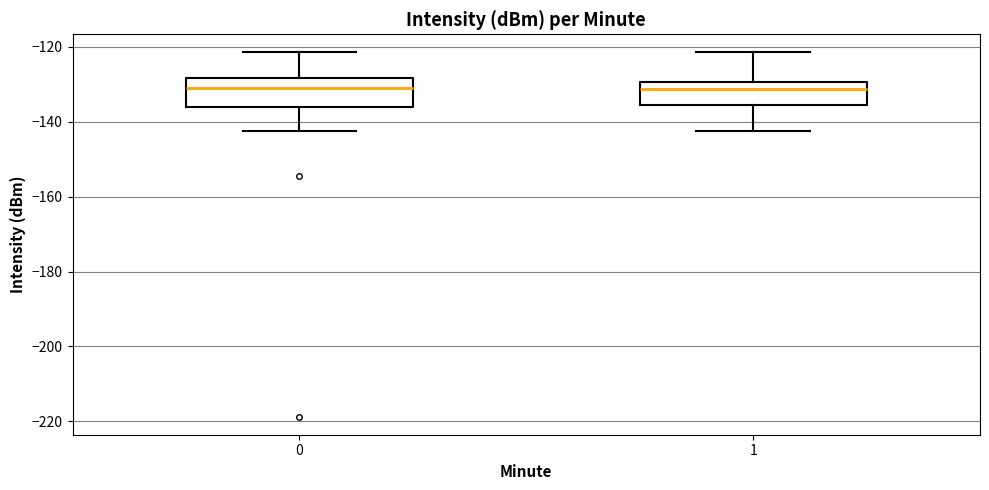

Where is the upper edge of the box at x = 1 on the y-axis? The values are not printed on the chart, so give them approximately, as read against the axis.

-130